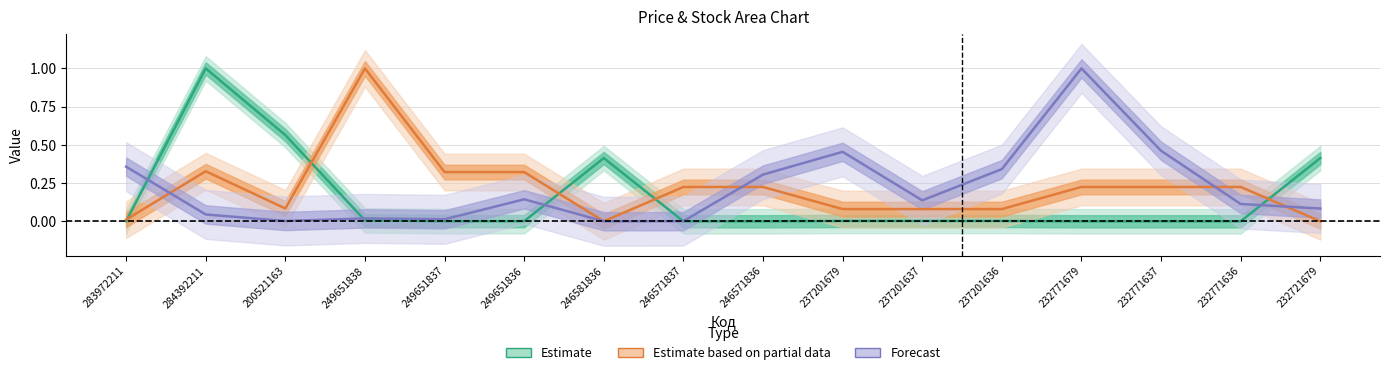

The Forecast series shows 0.0 at 249651837. True or false?

False